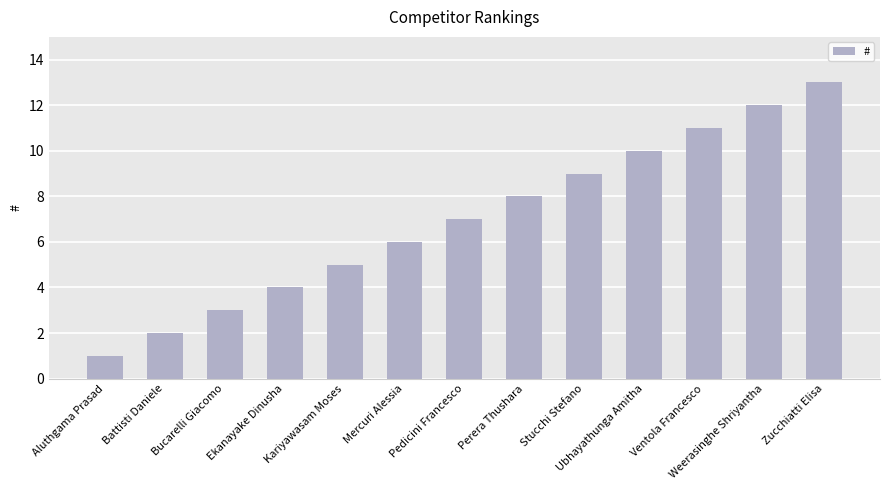

List the labels in order of value, smallest first.

Aluthgama Prasad, Battisti Daniele, Bucarelli Giacomo, Ekanayake Dinusha, Kariyawasam Moses, Mercuri Alessia, Pedicini Francesco, Perera Thushara, Stucchi Stefano, Ubhayathunga Amitha, Ventola Francesco, Weerasinghe Shriyantha, Zucchiatti Elisa